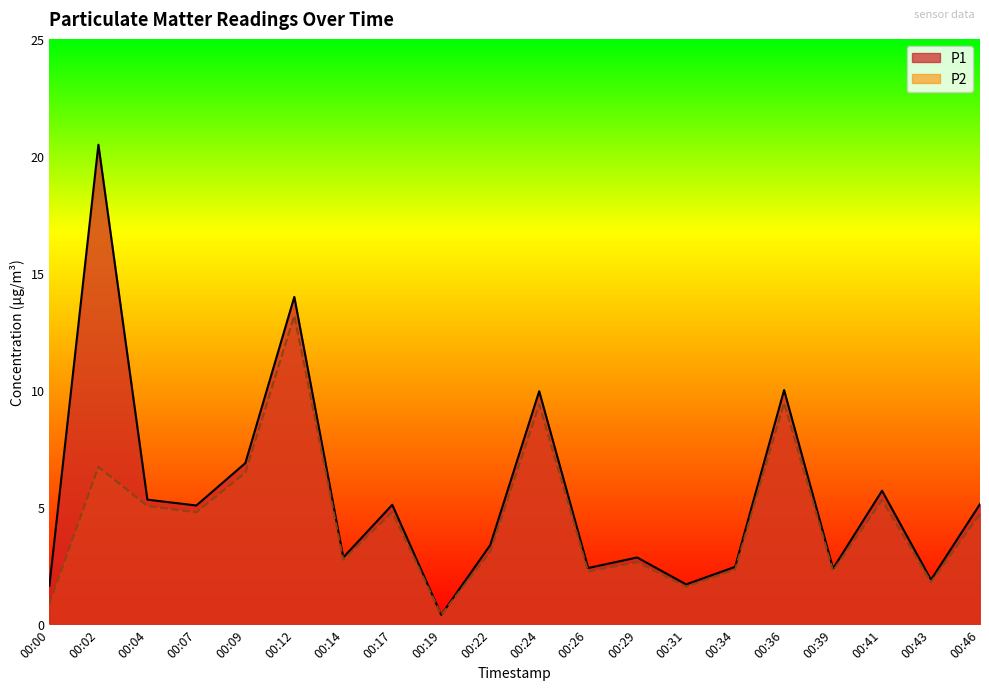

Does the chart display data point markers on the line(s)?

No